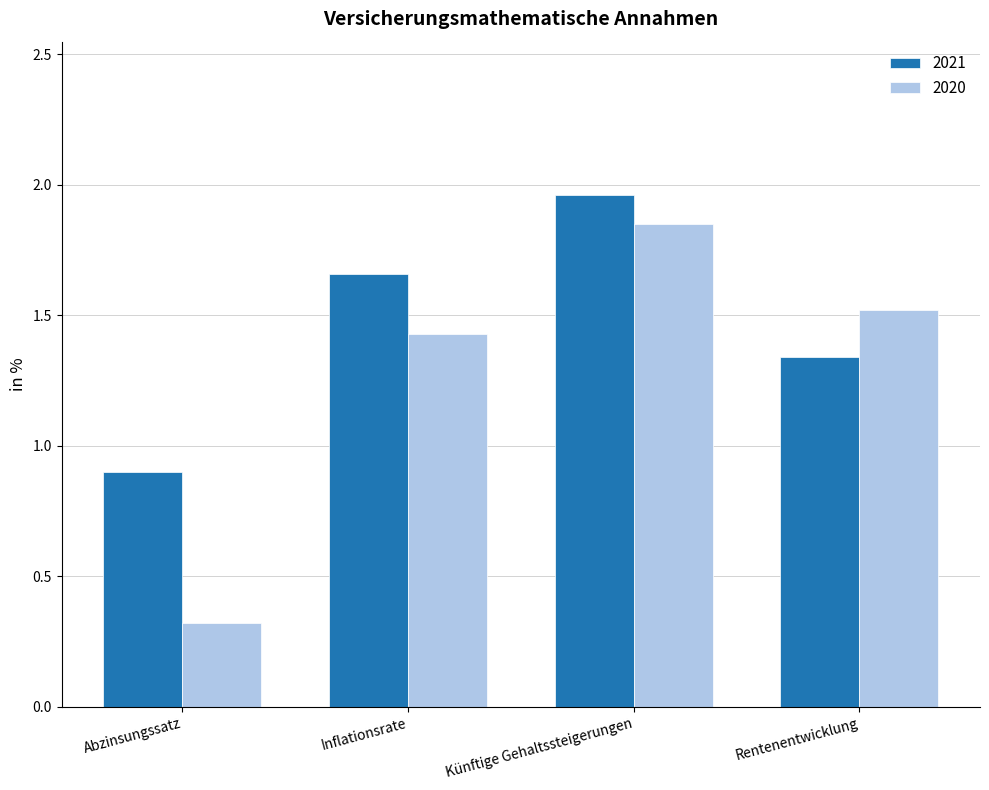

At Rentenentwicklung, list the series in order from largest to smallest.

2020, 2021